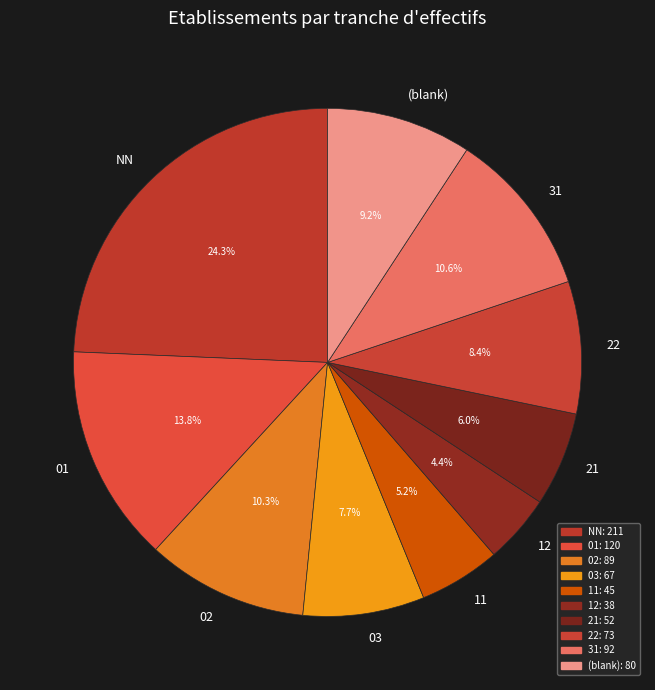

Between NN and 03, which is larger?

NN